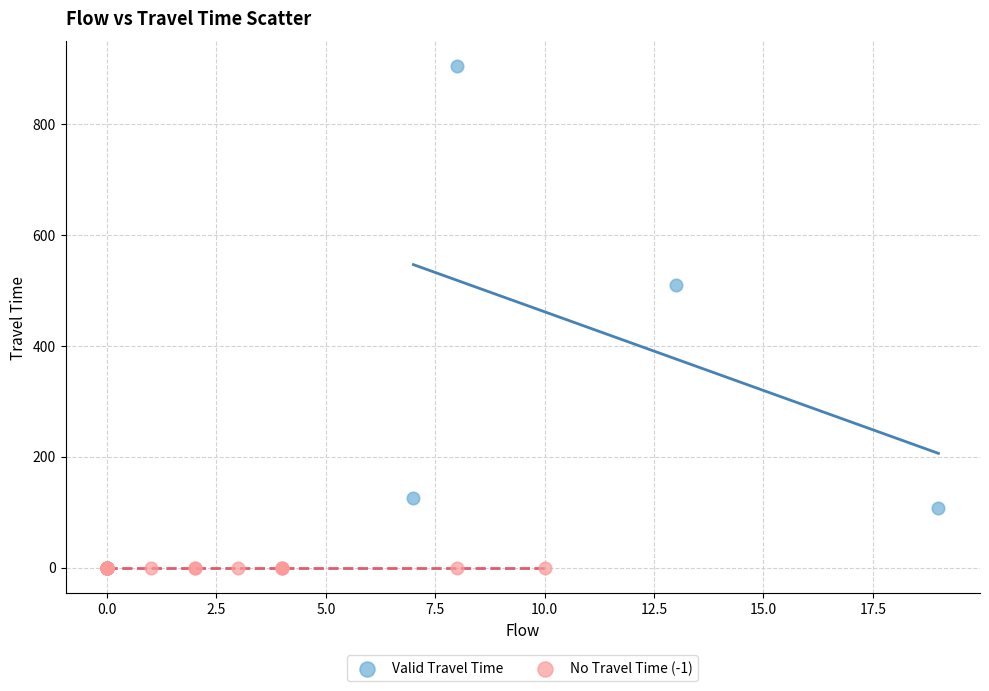

What are all the series names shown in the legend?

Valid Travel Time, No Travel Time (-1)